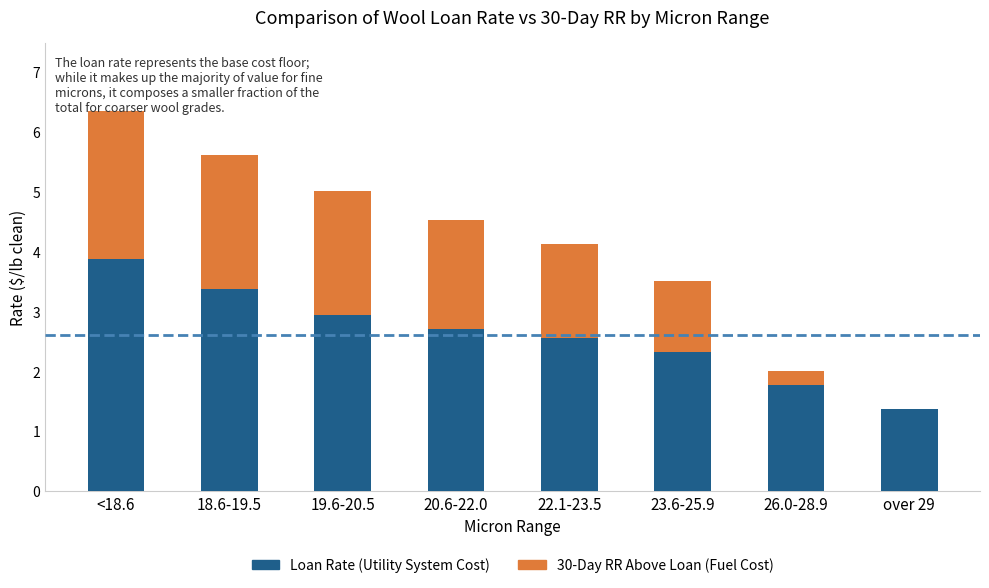

What is the sum of the Loan Rate (Utility System Cost) values at 18.6-19.5 and 26.0-28.9?

5.2